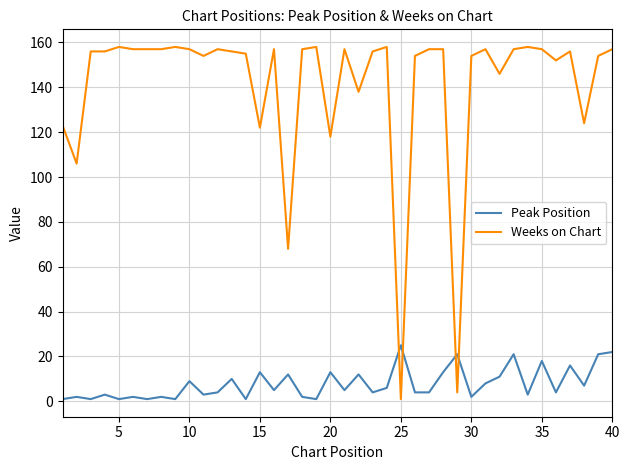

True or false: Weeks on Chart has more than 0 interior local peaks.

True